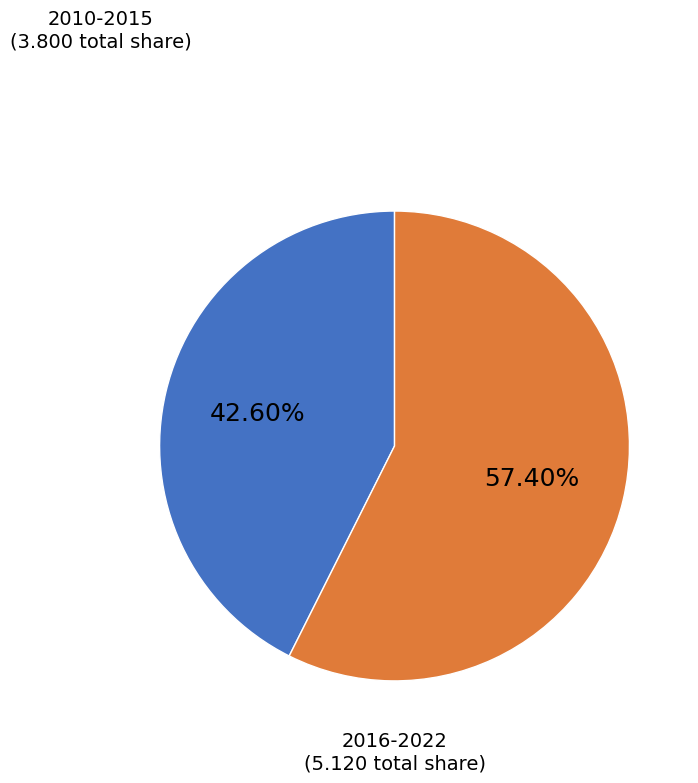

Count the number of slices in the pie.

2